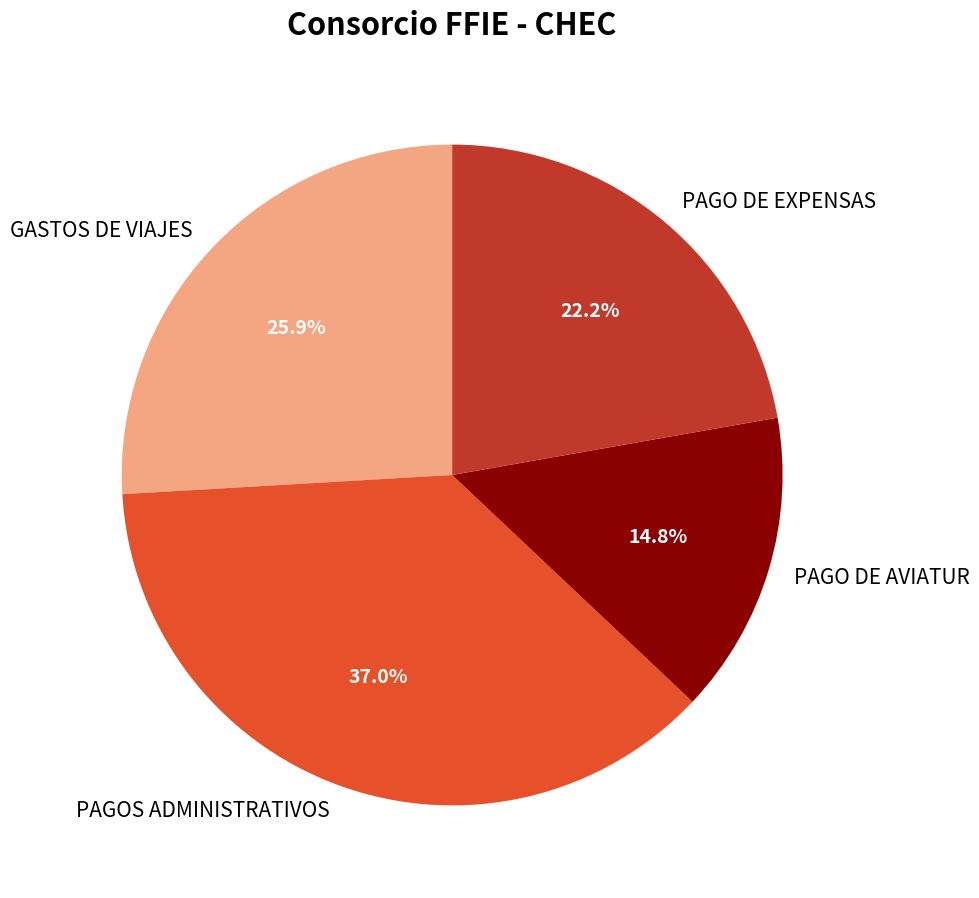

Is it true that PAGOS ADMINISTRATIVOS is 50% of the pie?

False